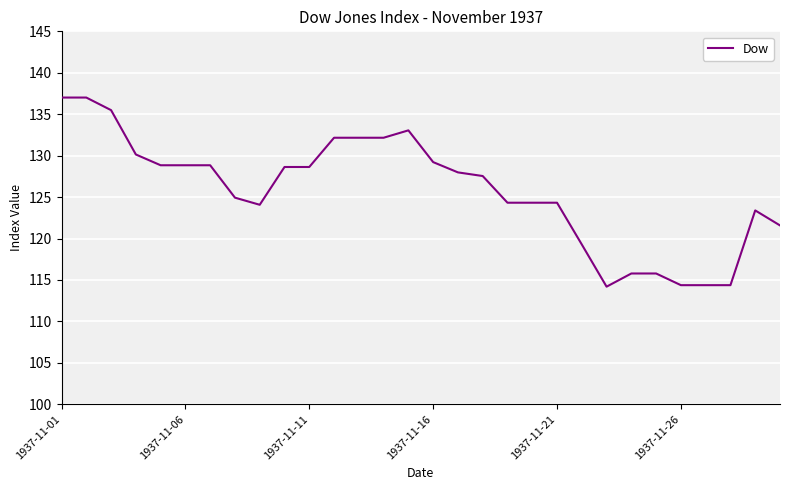

What is the smallest value displayed?

114.2